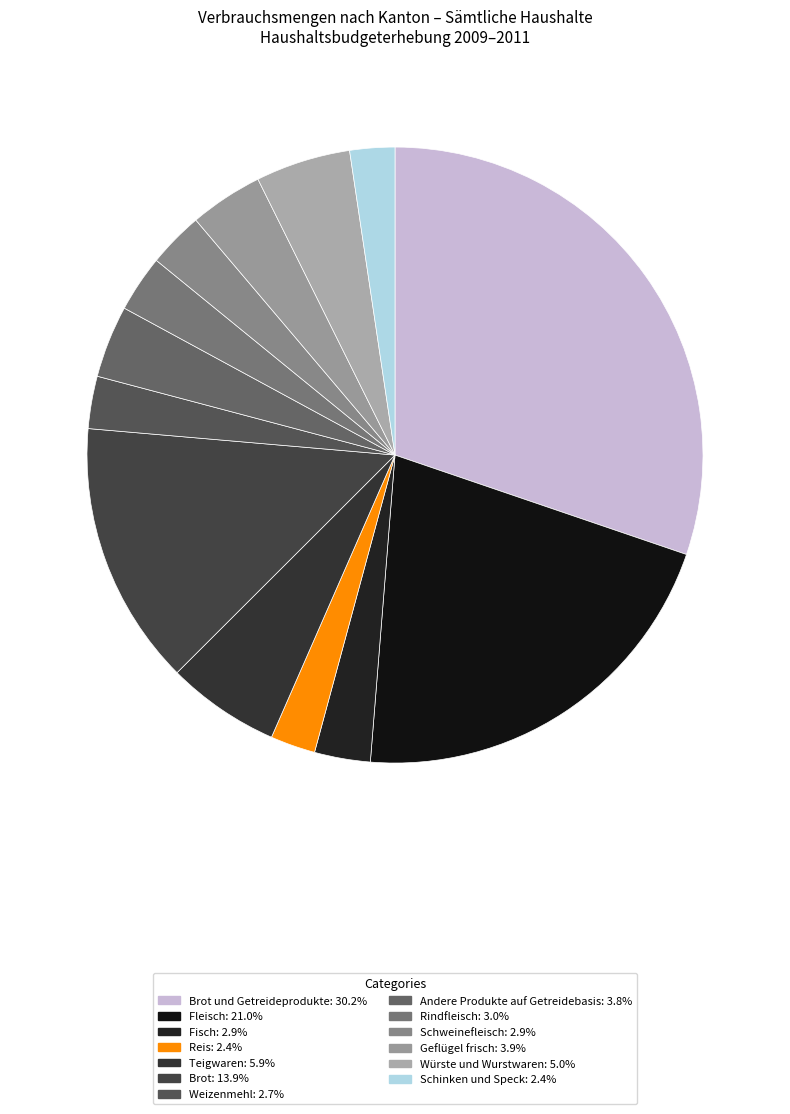

Does any single category account for the majority?

No